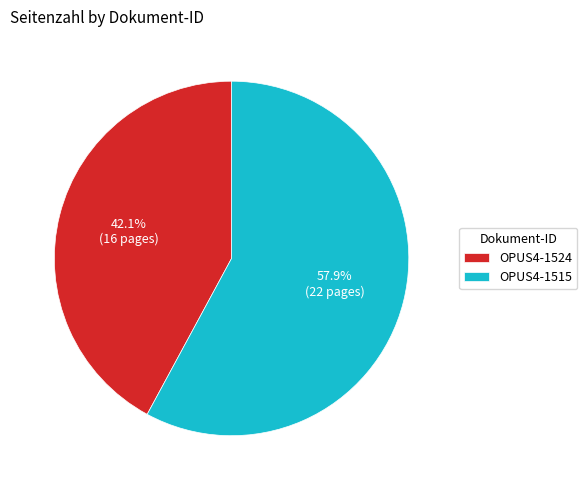

Rank the categories by value from lowest to highest.

OPUS4-1524, OPUS4-1515